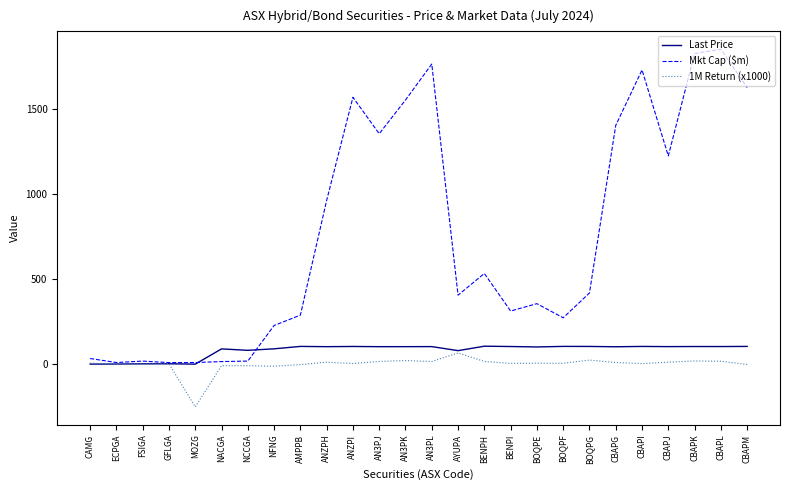

Where does the Last Price series first go above 103?

AMPPB